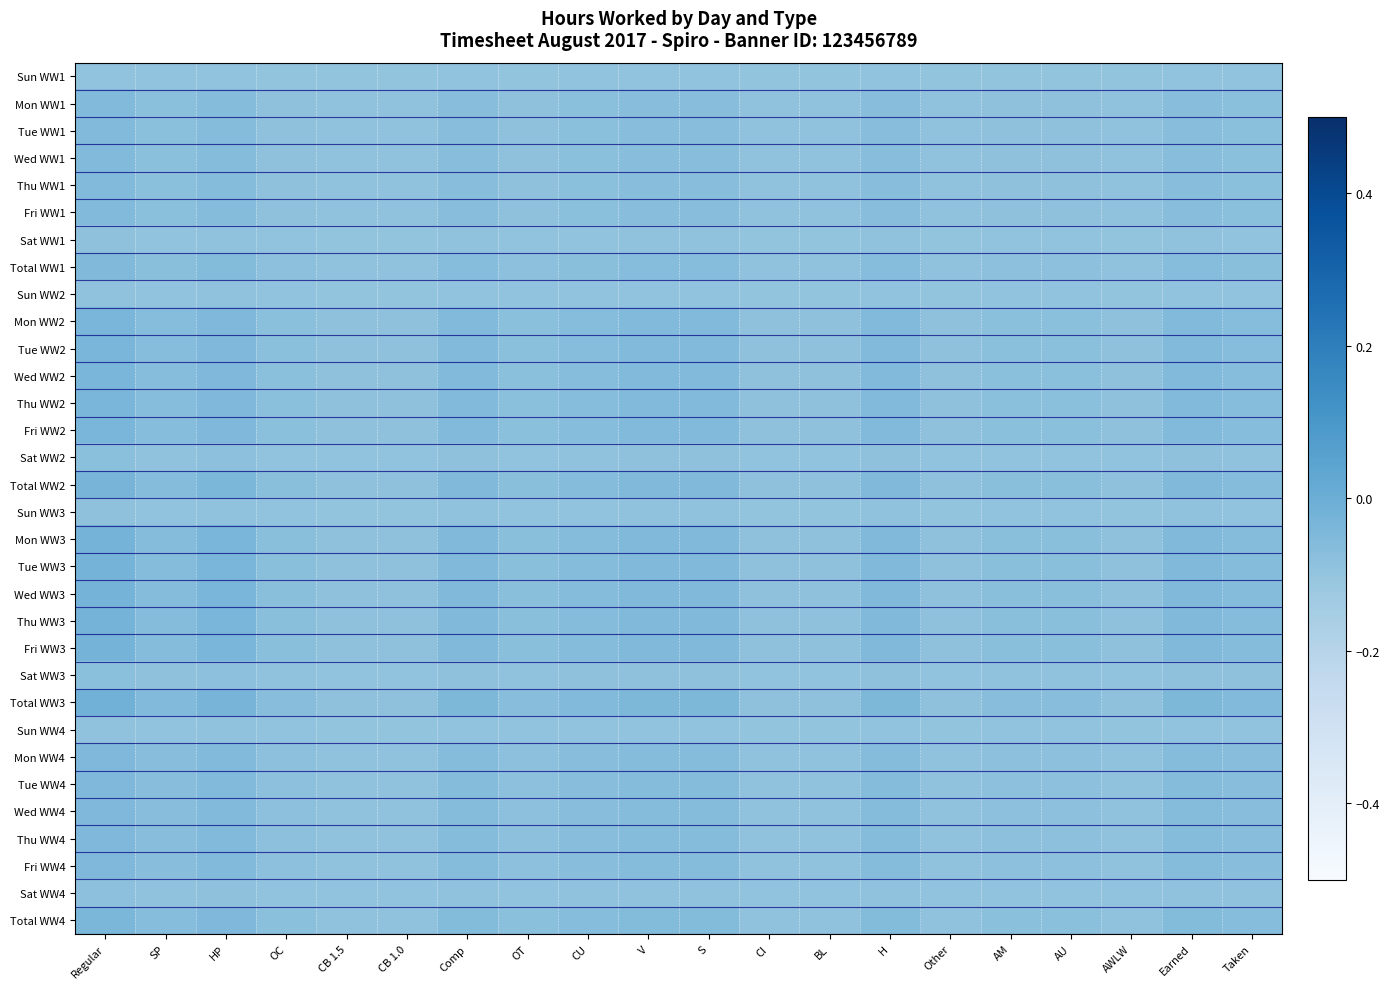

Between Earned and OT, which is larger?

Earned